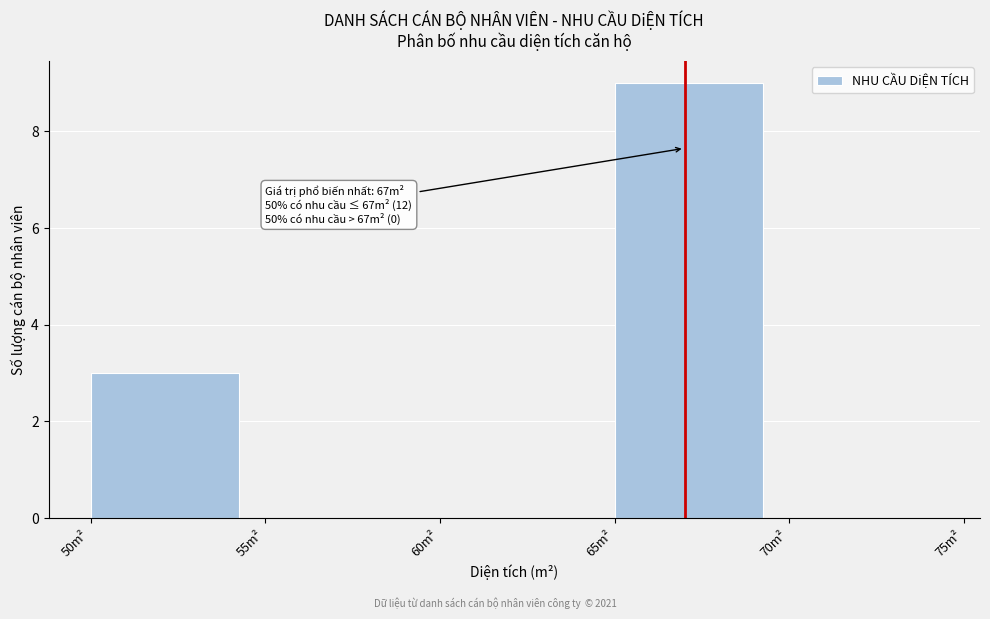

Which range on the x-axis has the tallest bar?

65 to 70